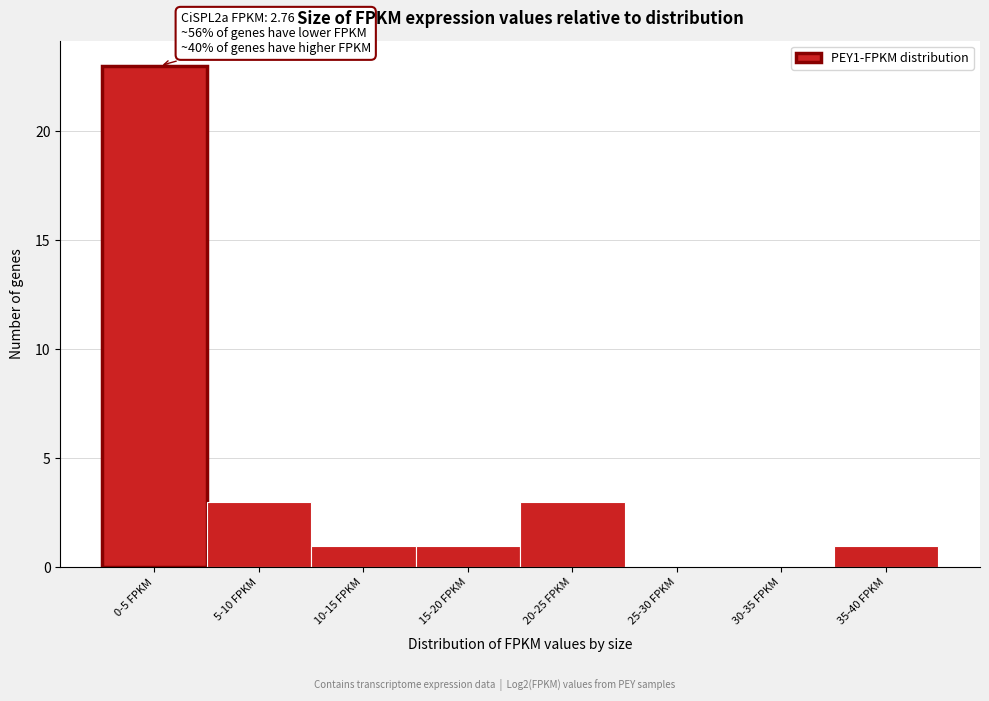

Reading left to right, what are all the values shown in this chart?

0-5 FPKM=23	5-10 FPKM=3	10-15 FPKM=1	15-20 FPKM=1	20-25 FPKM=3	25-30 FPKM=0	30-35 FPKM=0	35-40 FPKM=1